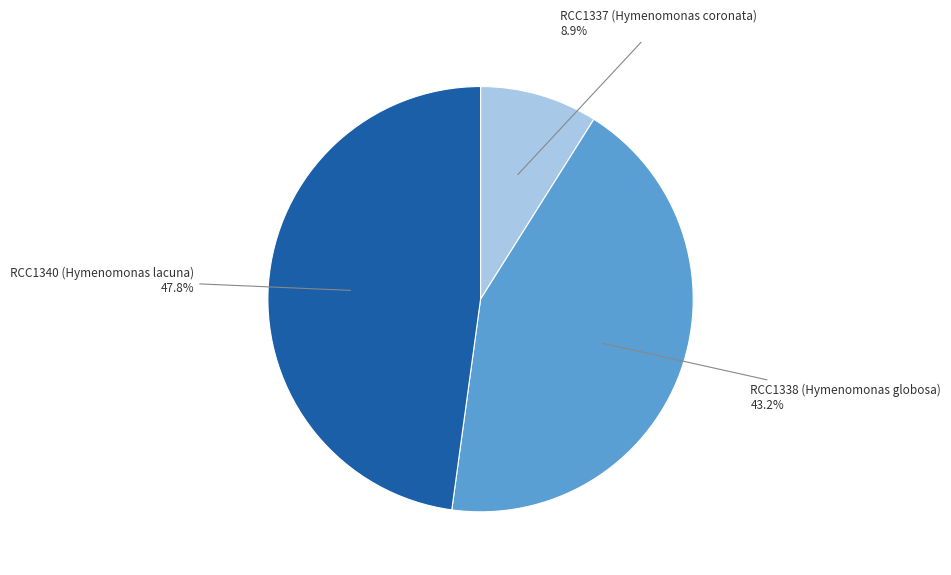

What percentage is NOT represented by RCC1338 (Hymenomonas globosa)?

56.8%